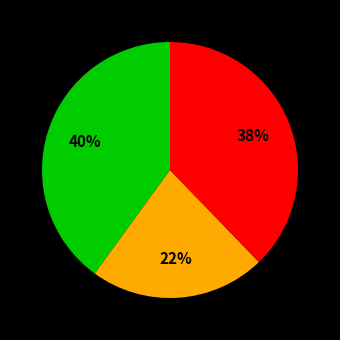

To the nearest percent, what is the average slice percentage?

33%